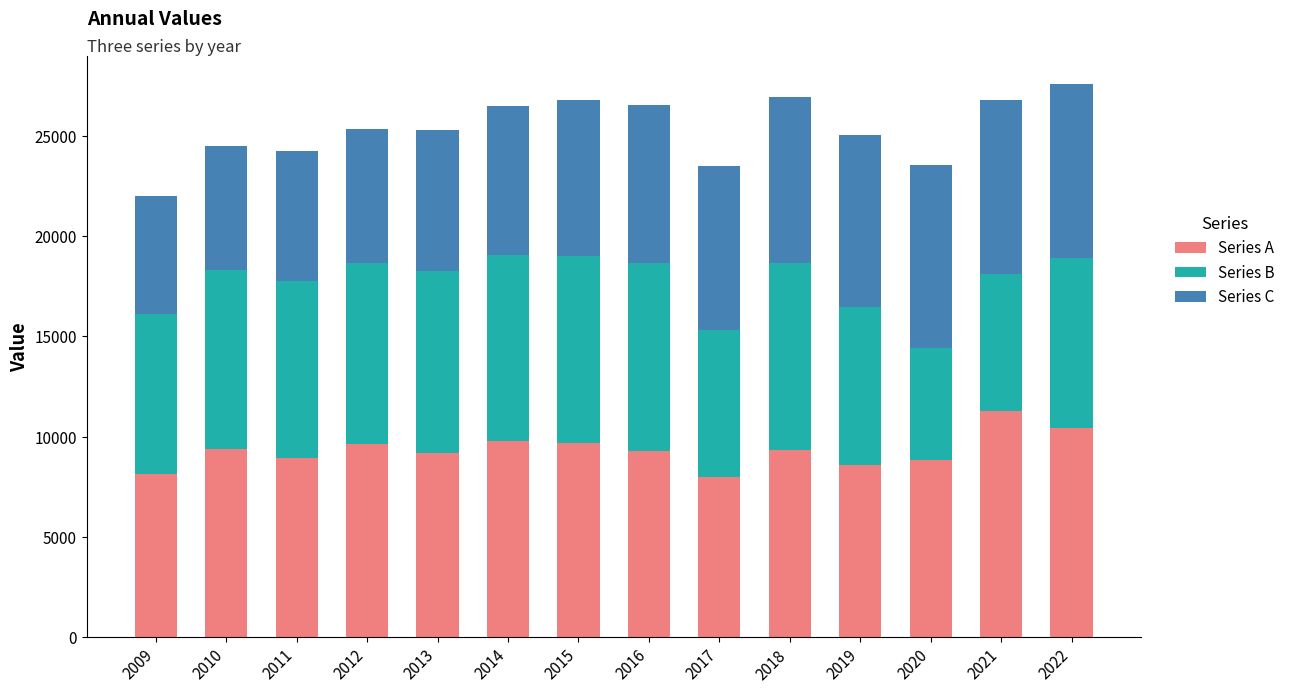

Are the bars horizontal?

No